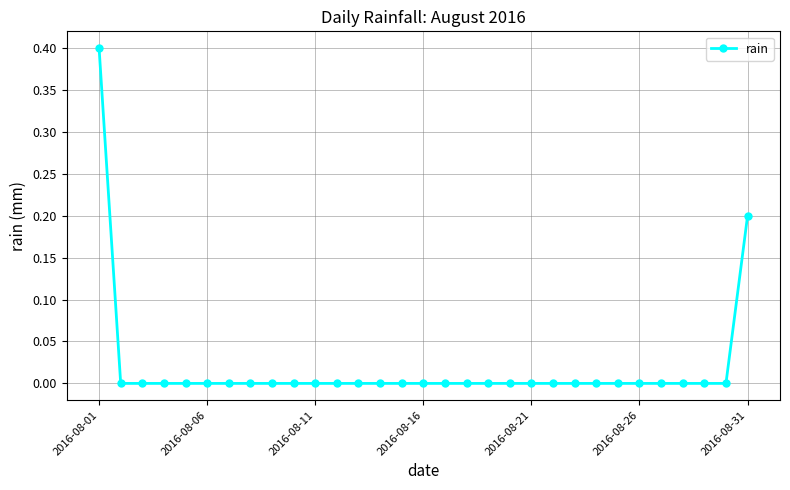

Reading right to left, what are all the values shown in this chart?

0.2	0.0	0.0	0.0	0.0	0.0	0.0	0.0	0.0	0.0	0.0	0.0	0.0	0.0	0.0	0.0	0.0	0.0	0.0	0.0	0.0	0.0	0.0	0.0	0.0	0.0	0.0	0.0	0.0	0.0	0.4